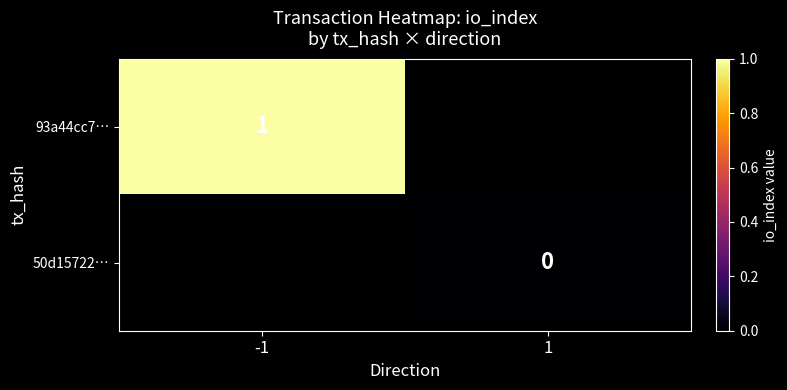

True or false: 93a44cc7… has a value of 0 at -1.

False